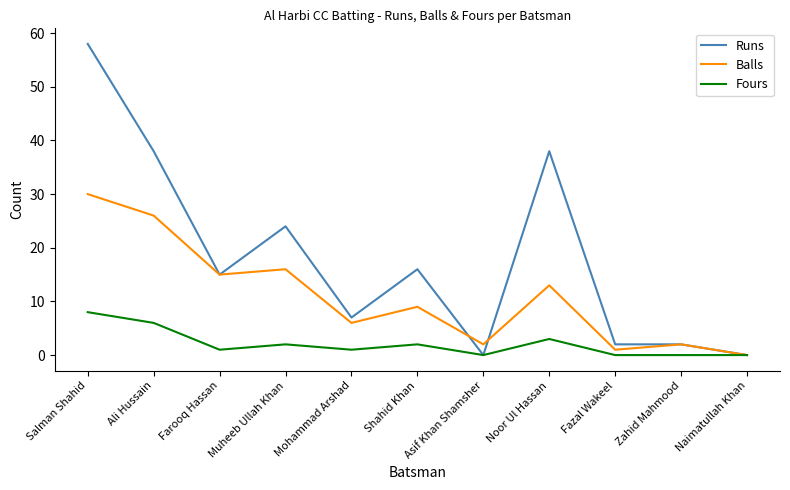

The Runs series shows 2 at Zahid Mahmood. True or false?

True